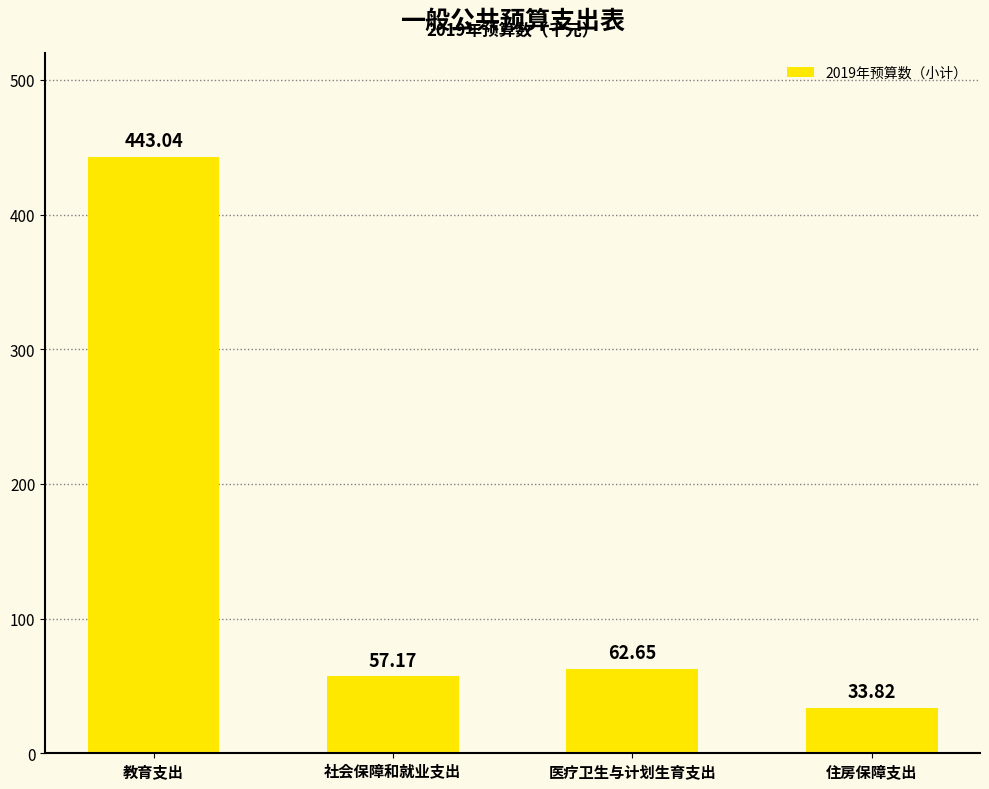

Which has a higher value, 住房保障支出 or 教育支出?

教育支出